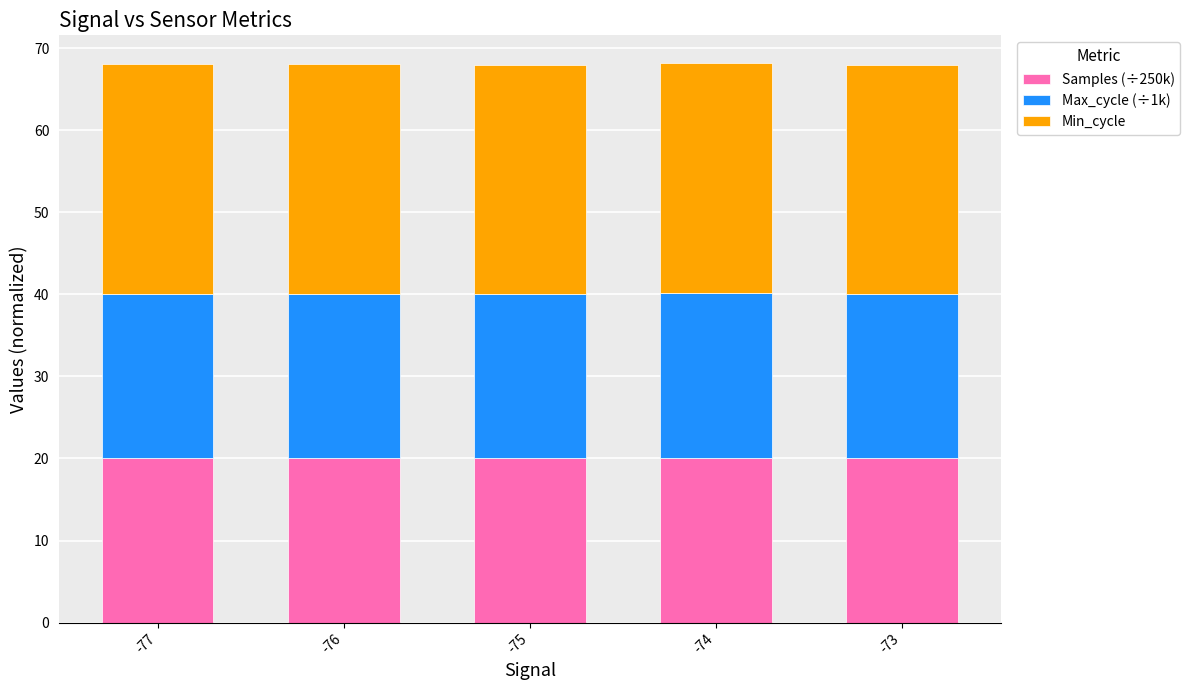

The value of Samples (÷250k) at -77 is 9.3. True or false?

False